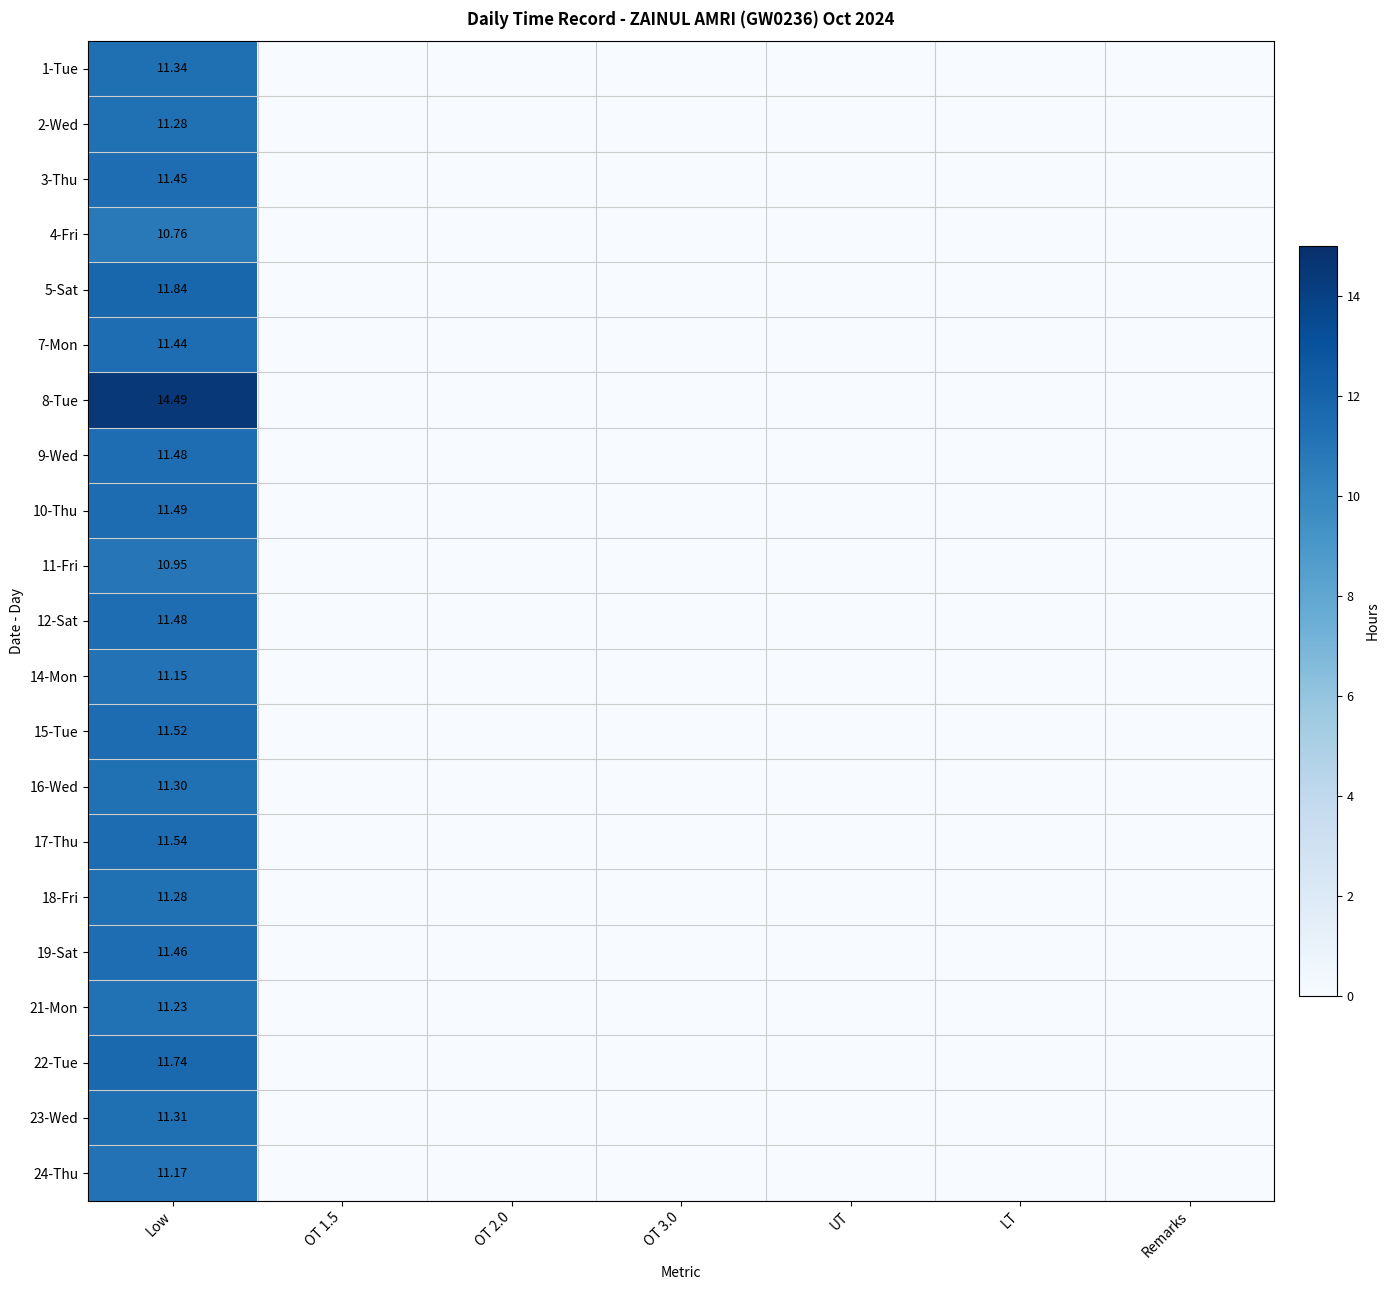

What is the maximum value shown in the chart?

14.5